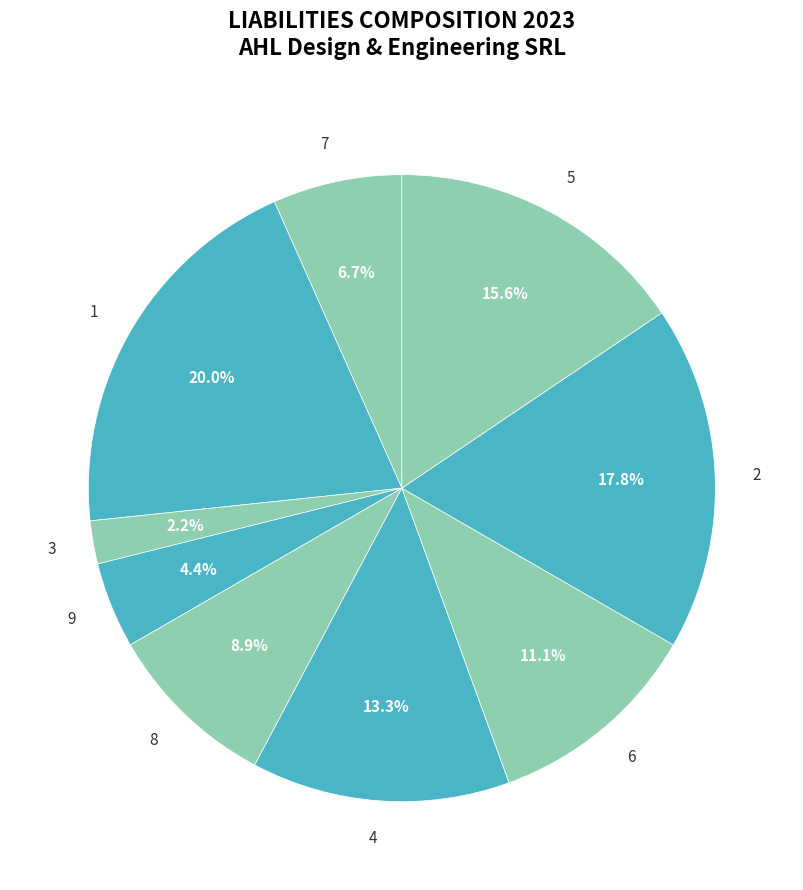

Rank the categories by value from lowest to highest.

3, 9, 7, 8, 6, 4, 5, 2, 1